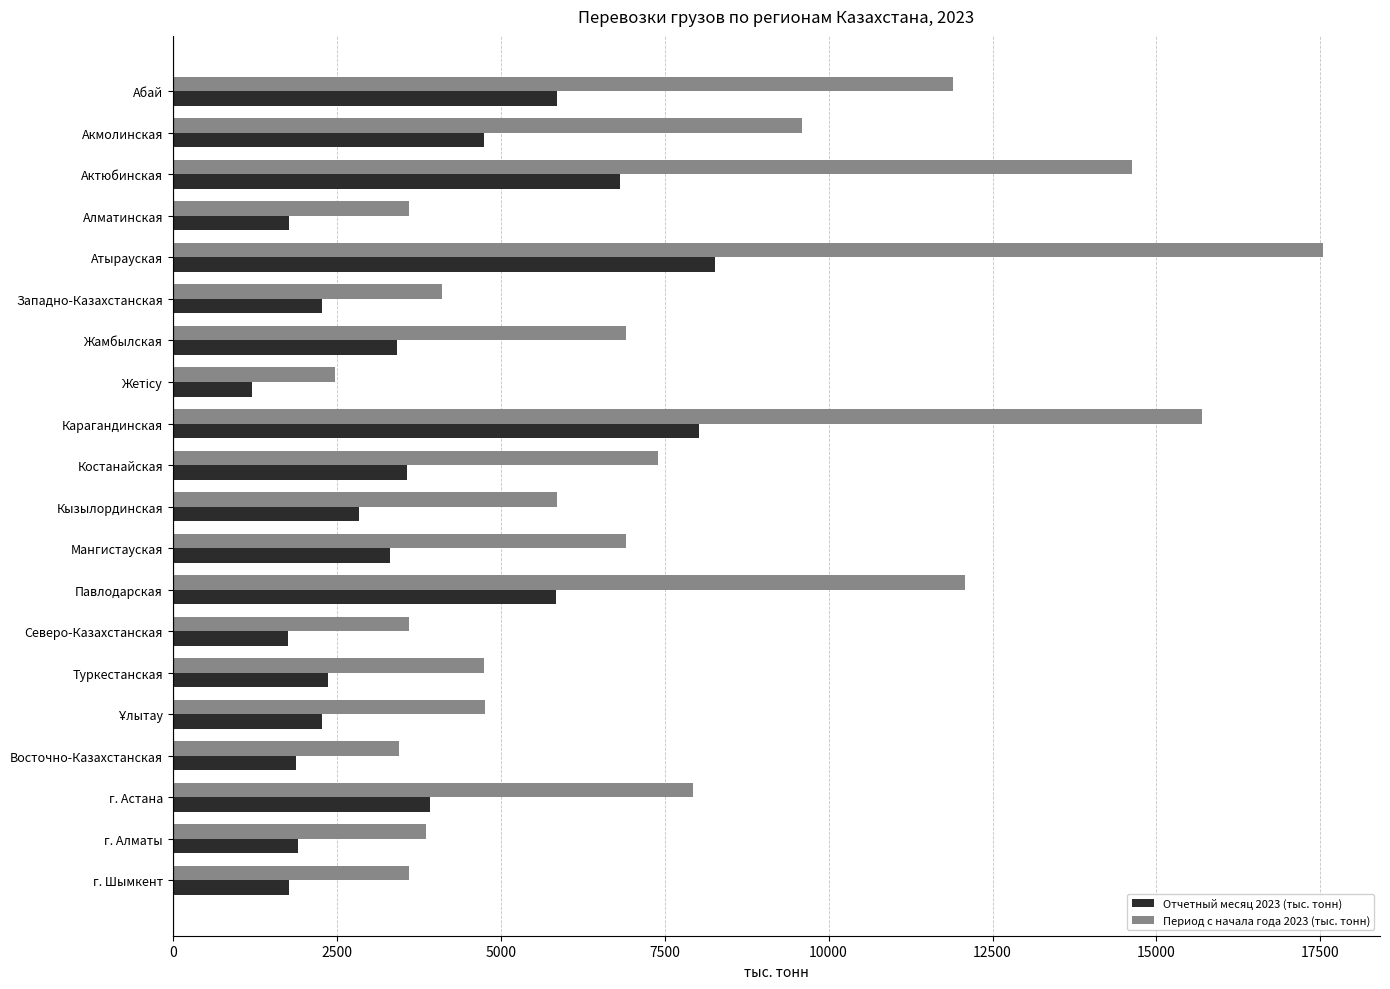

The value of Период с начала года 2023 (тыс. тонн) at г. Шымкент is 3601.9. True or false?

True